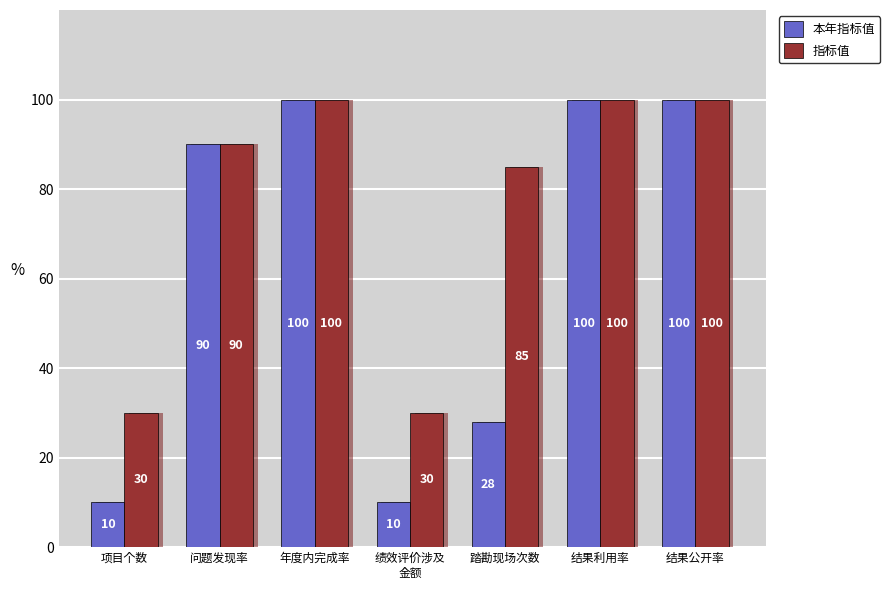

Where is 指标值 nearest to the value 65?

踏勘现场次数